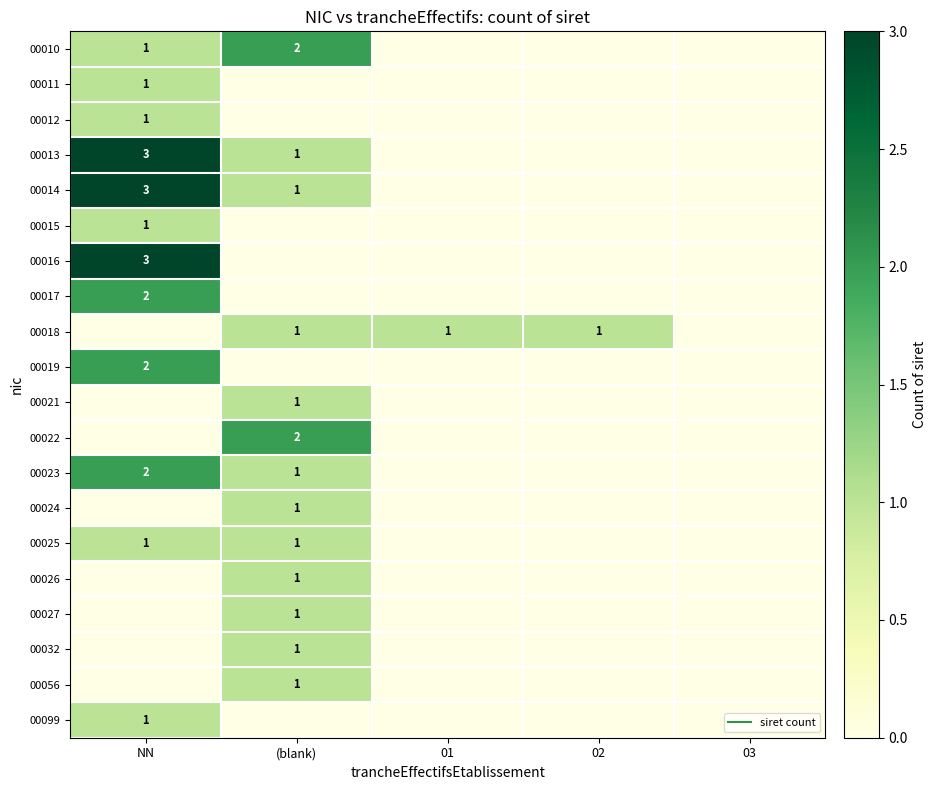

What is the total value across all series at 01?

1